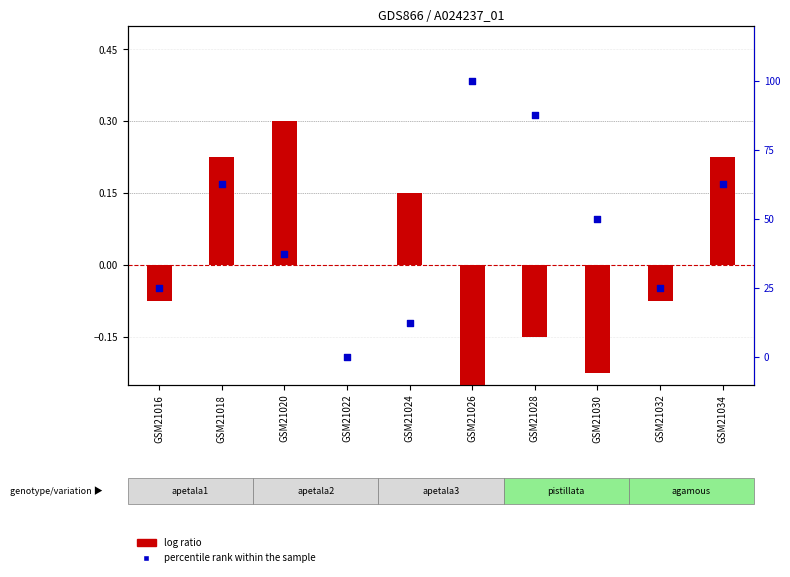

At how many categories does at least one series exceed 57?

4